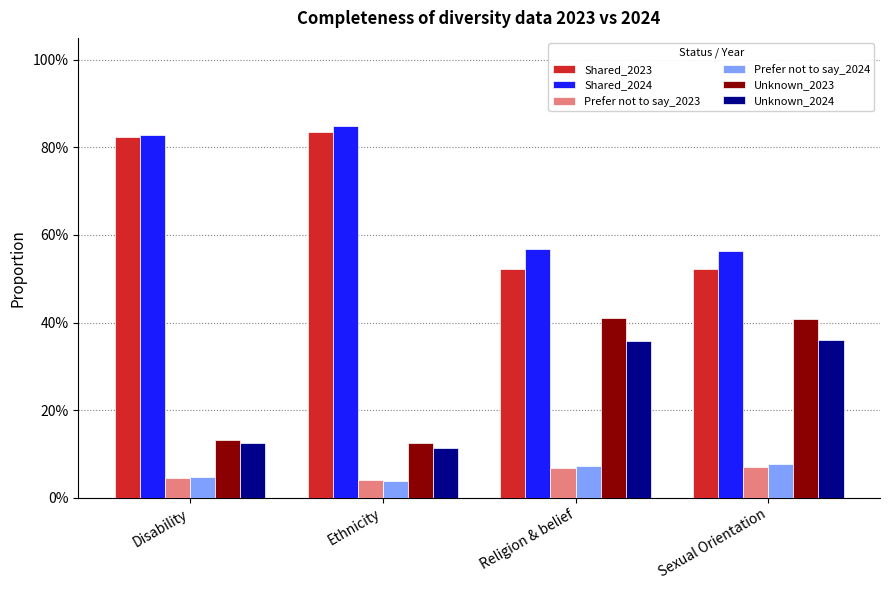

What are all the series names shown in the legend?

Shared_2023, Shared_2024, Prefer not to say_2023, Prefer not to say_2024, Unknown_2023, Unknown_2024